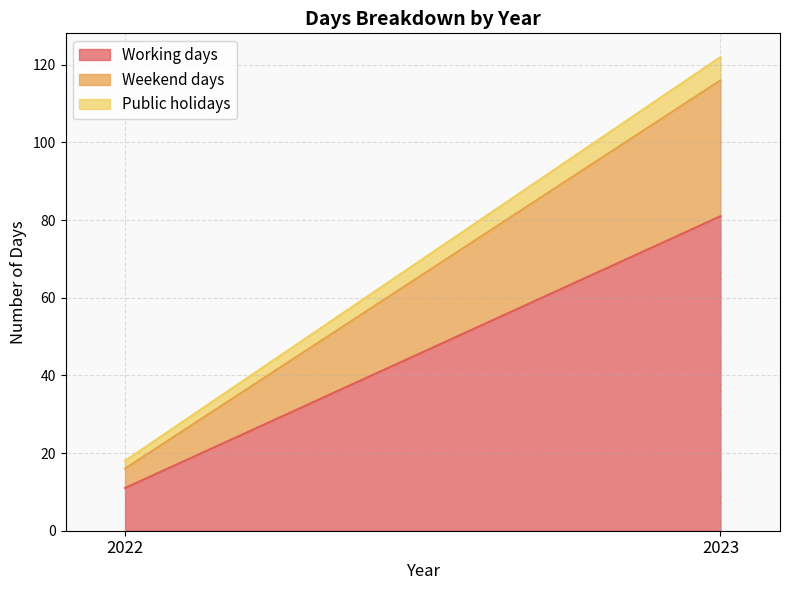

What are all the series names shown in the legend?

Working days, Weekend days, Public holidays